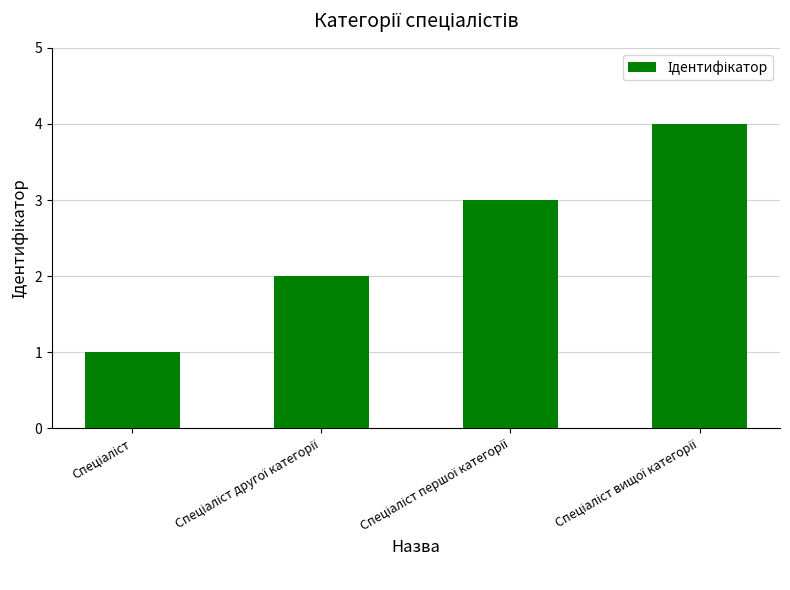

What is the greatest value displayed?

4